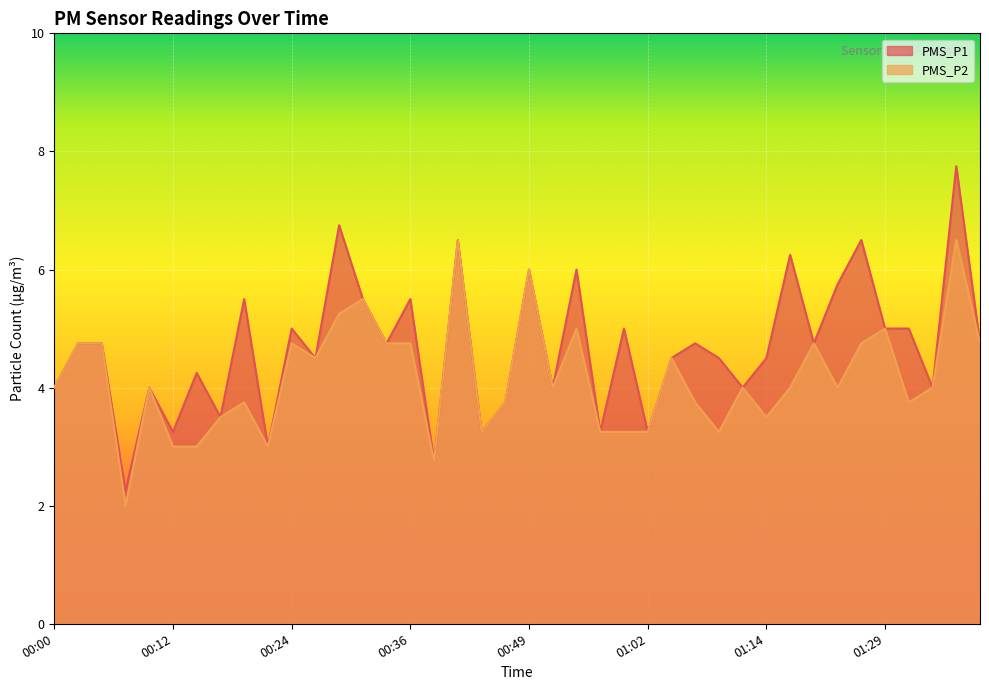

How many interior local peaks does the PMS_P2 series have?

12